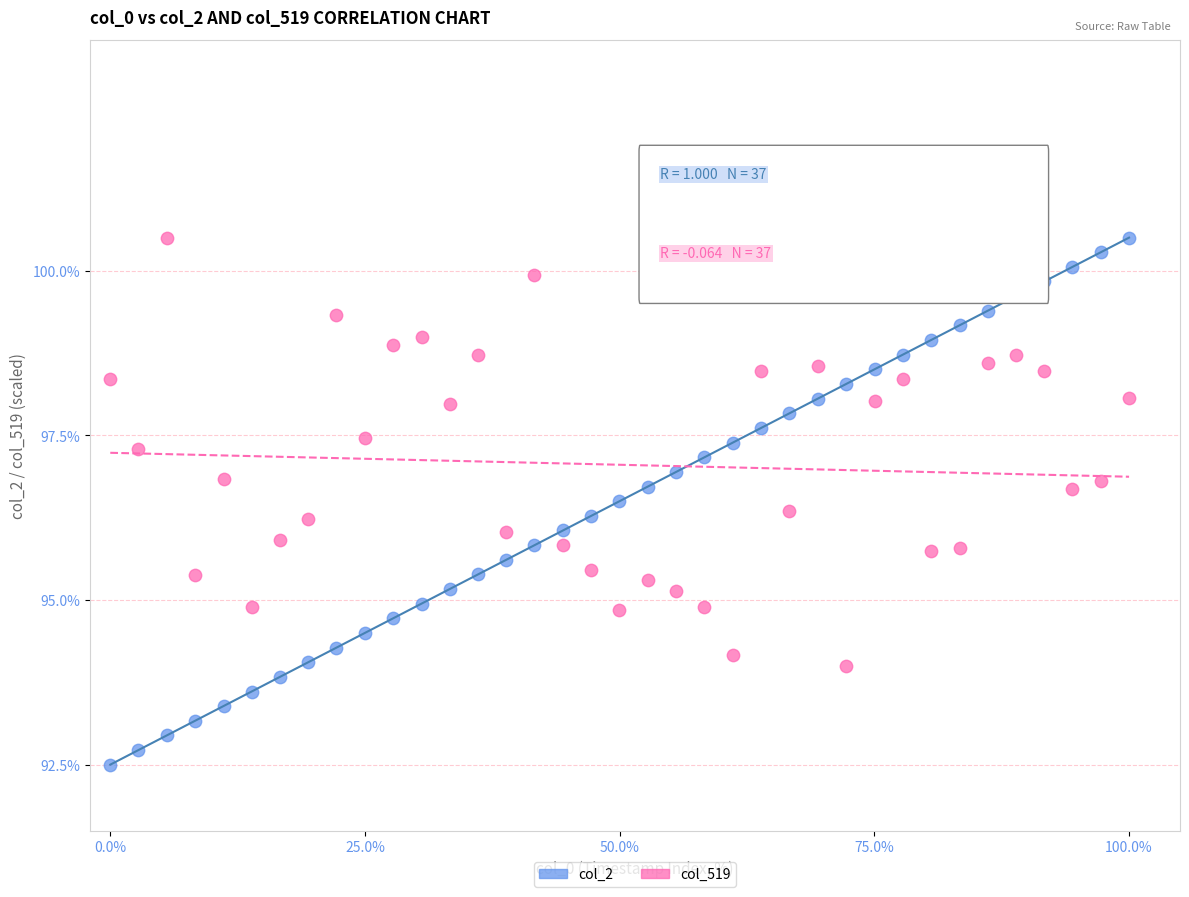

Across all data points, what is the range of X values (max minus min)?

100.0